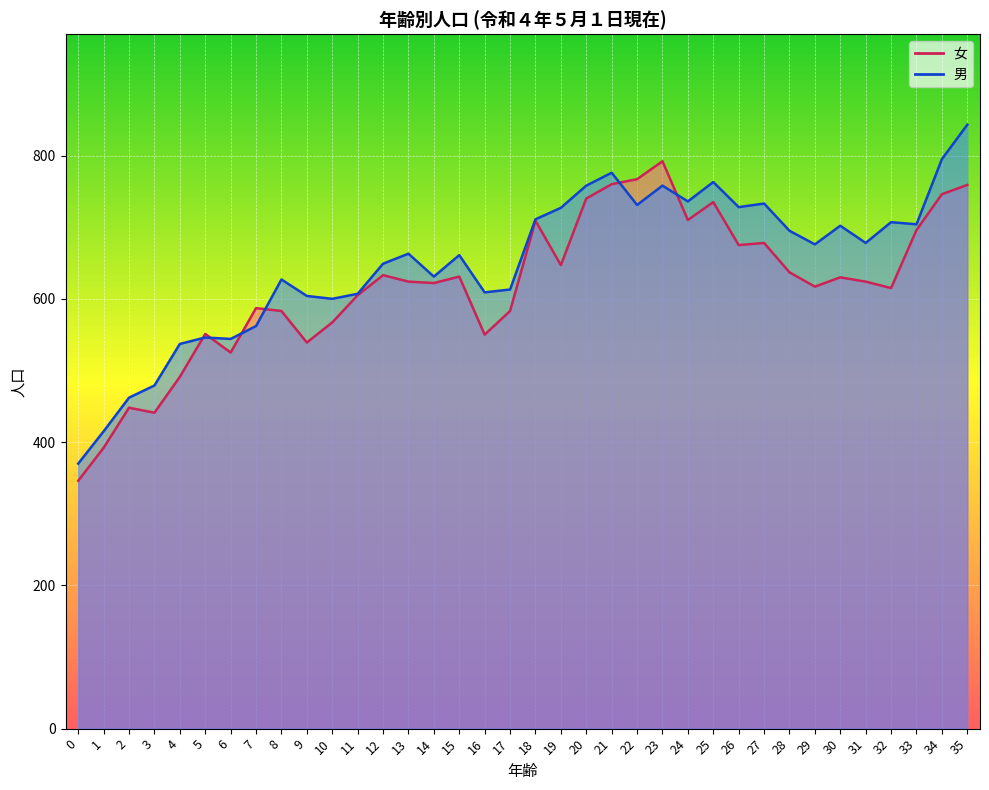

Reading left to right, what are all the values shown in this chart?

女: 346	392	448	441	491	551	525	587	583	539	567	605	633	624	622	631	550	583	709	647	740	760	767	792	710	735	675	678	637	617	630	624	615	696	746	759
男: 370	415	462	479	537	546	544	562	627	604	600	607	649	663	631	661	609	613	711	727	758	776	731	758	736	763	728	733	695	676	702	678	707	704	795	843